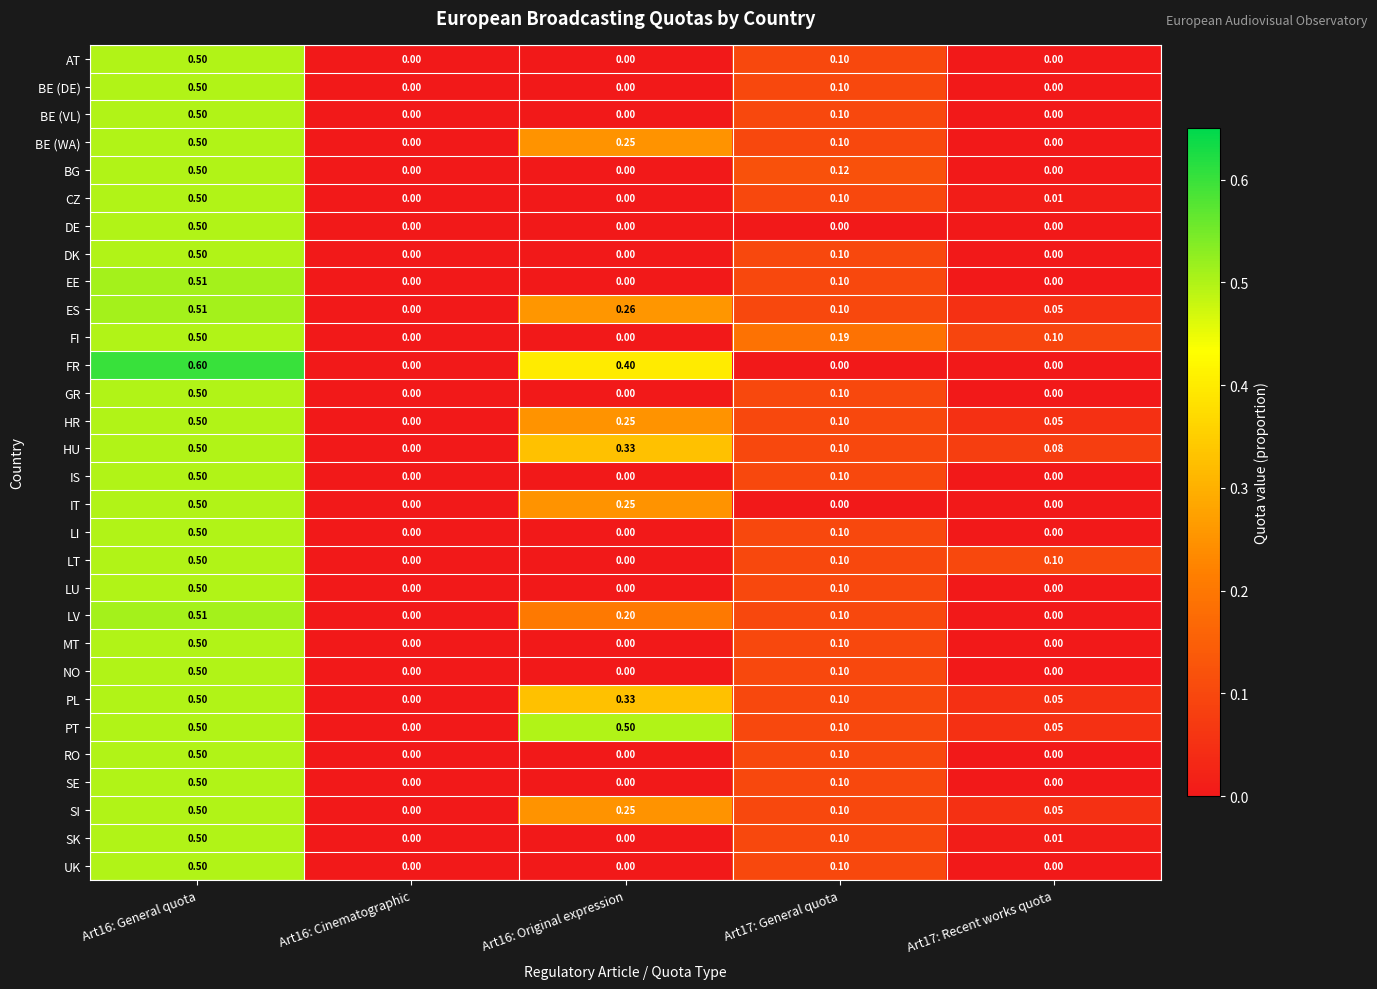

Is the value of GR at Art17: General quota greater than the value of SI at Art16: Original expression?

No